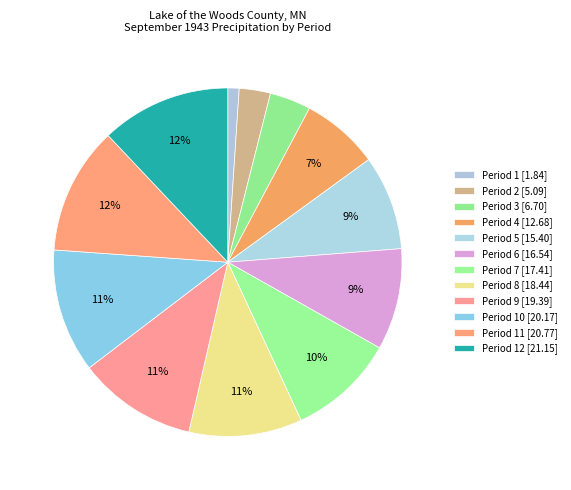

What is the largest slice in the pie chart?

Period 12